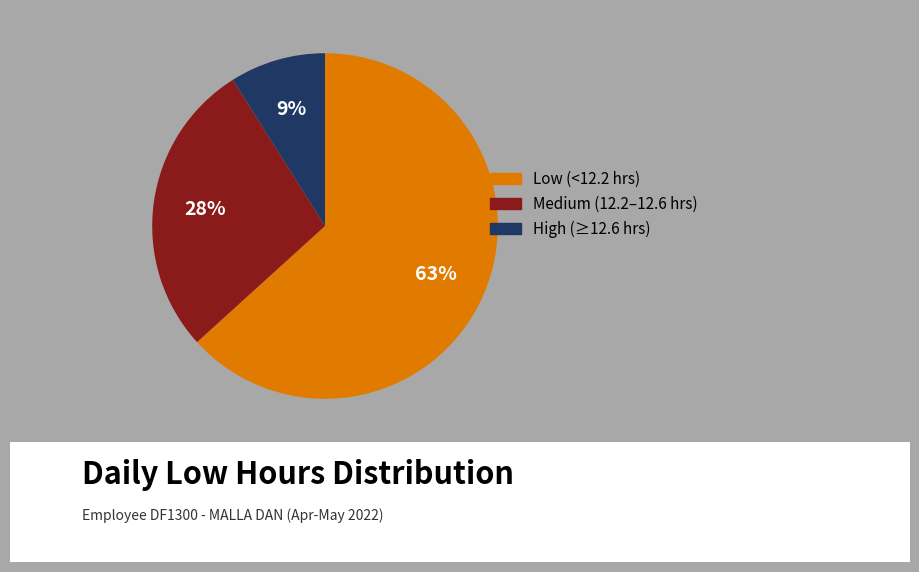

To the nearest percent, what is the difference between the largest and smallest slice percentages?

54%